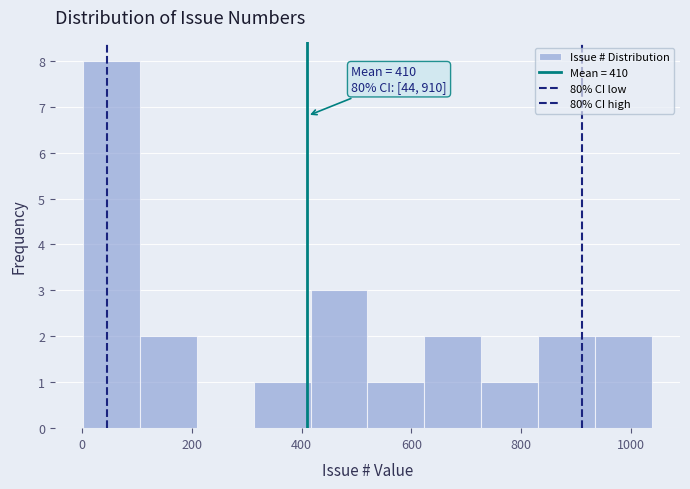

Which range on the x-axis has the tallest bar?

0 to 100